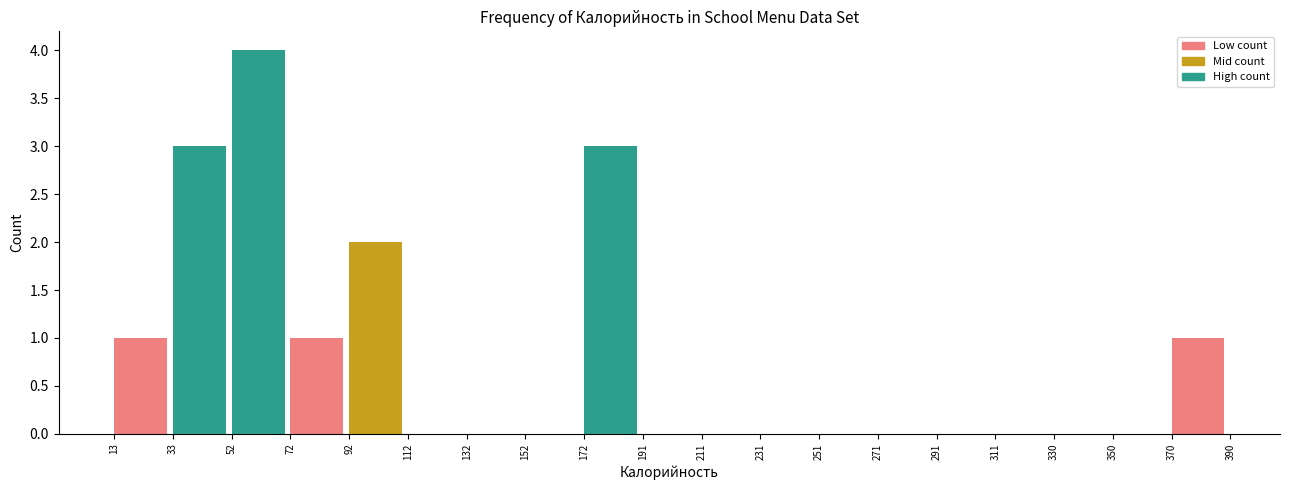

Which range on the x-axis has the tallest bar?

52 to 72